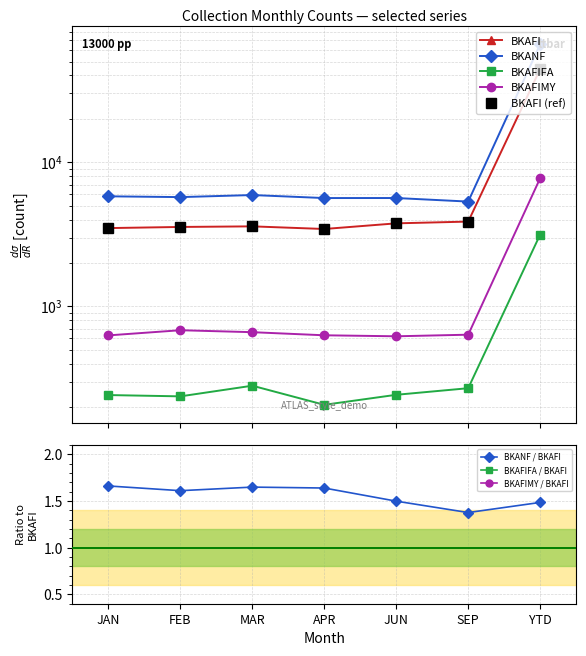

Is it true that BKAFI equals 4677 at FEB?

False